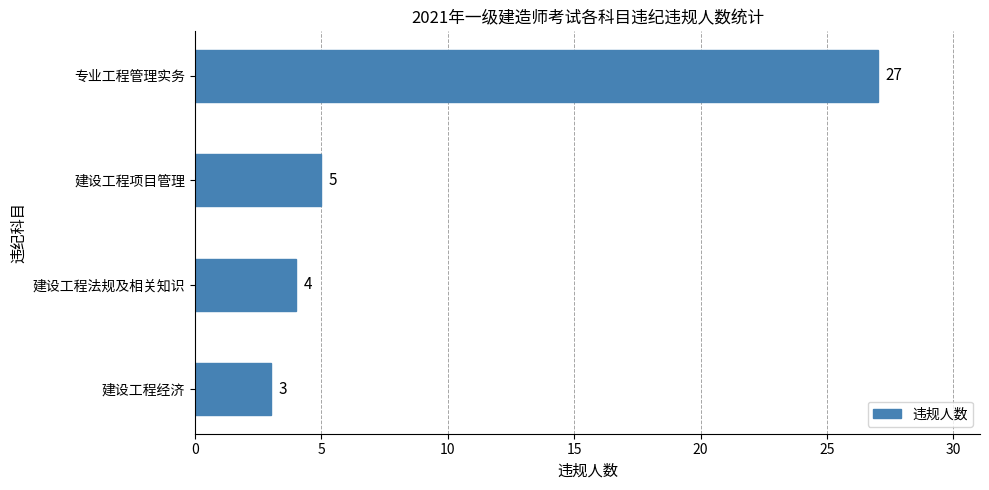

Rank the categories by value from highest to lowest.

专业工程管理实务, 建设工程项目管理, 建设工程法规及相关知识, 建设工程经济